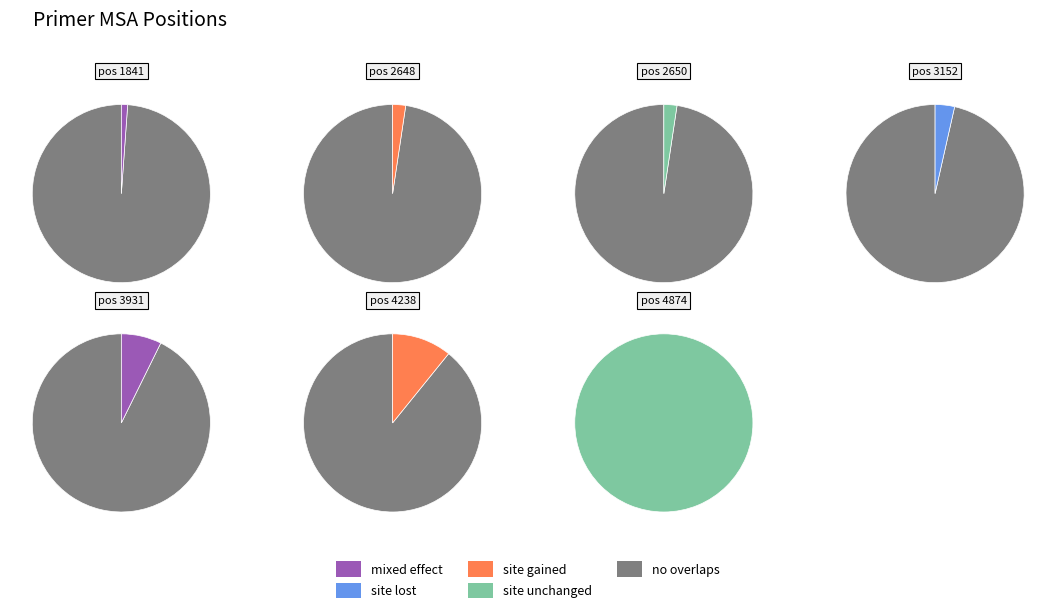

Rank the categories by value from lowest to highest.

1841, 2648, 2650, 3152, 3931, 4238, 4874